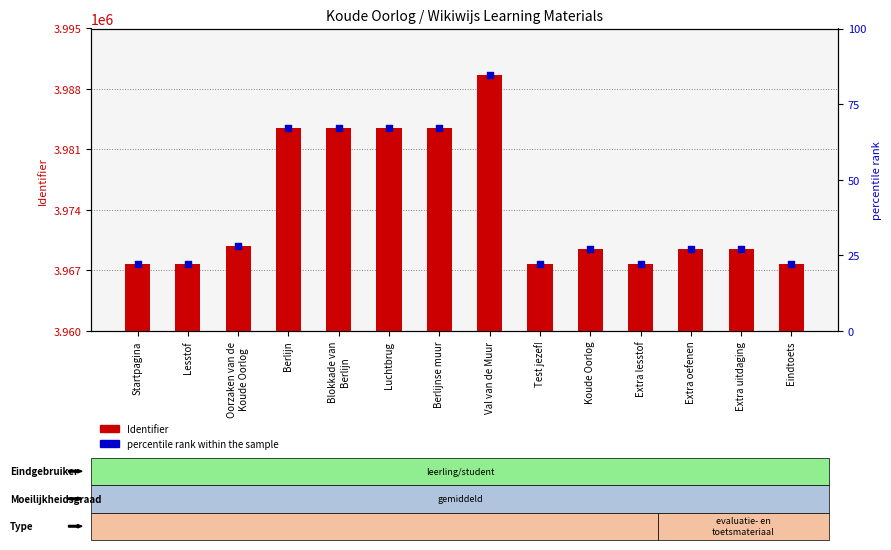

Which series has the largest total across all categories?

Identifier